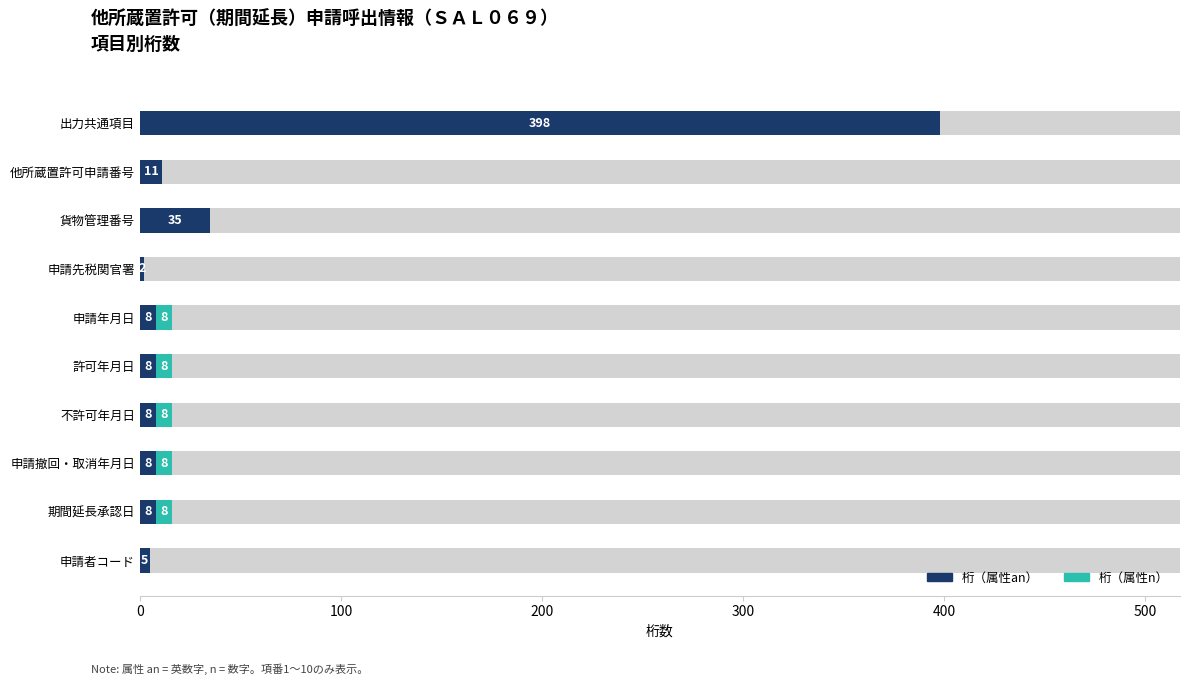

What is the lowest value of the 桁（属性an） series?

2